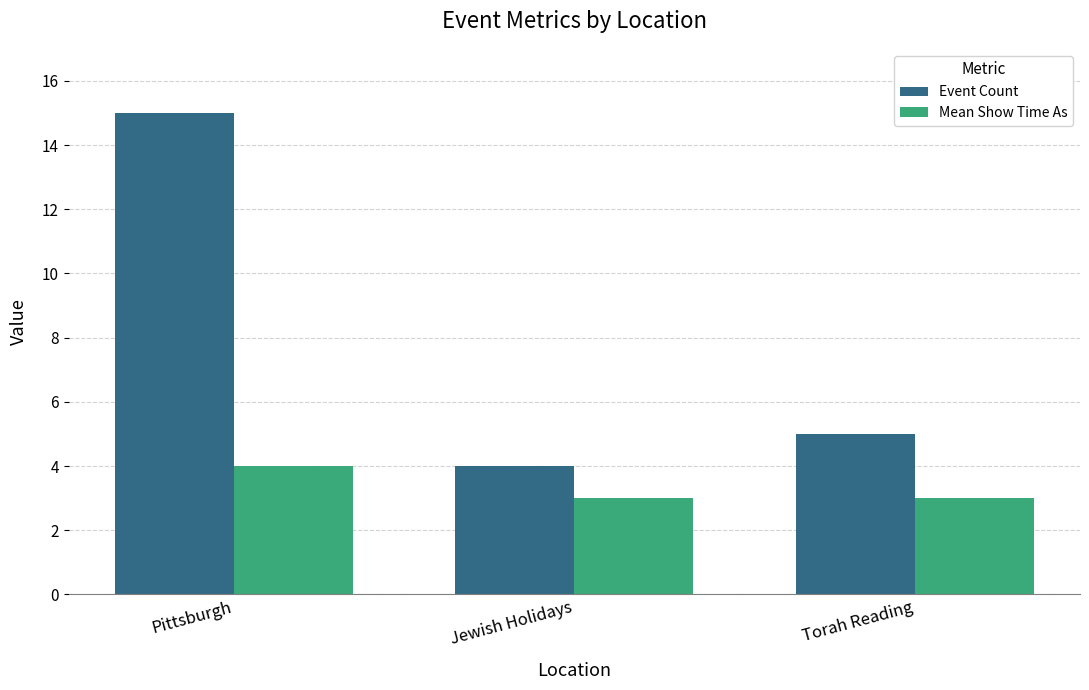

What is the difference between the Event Count values at Jewish Holidays and Pittsburgh?

11